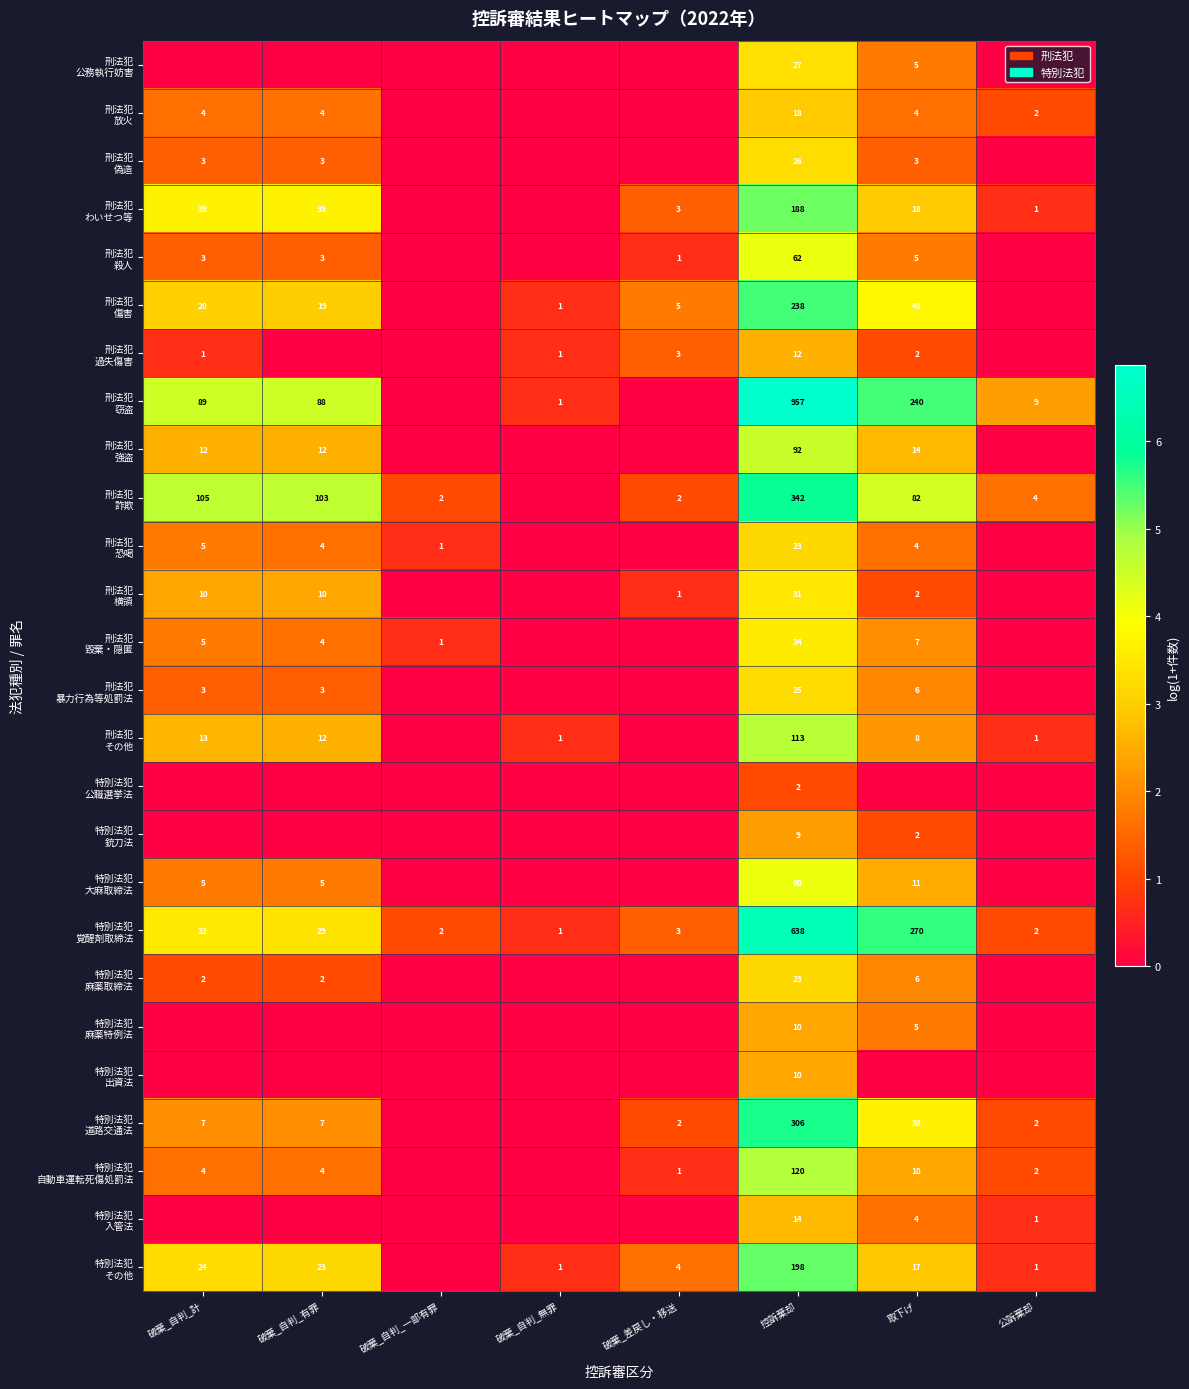

What is the difference between the highest and lowest values at 控訴棄却?

955